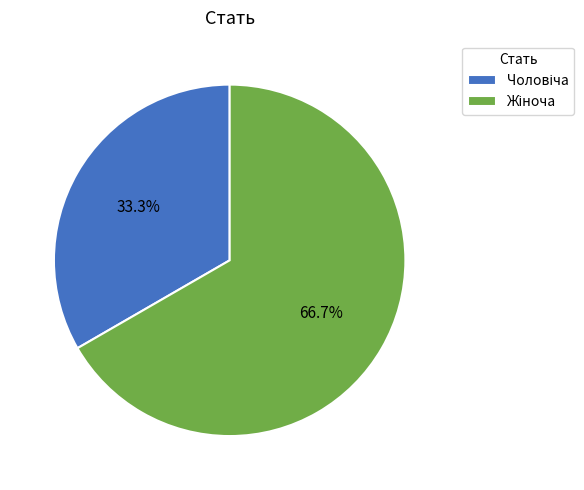

Is there any slice that represents more than half of the pie?

Yes